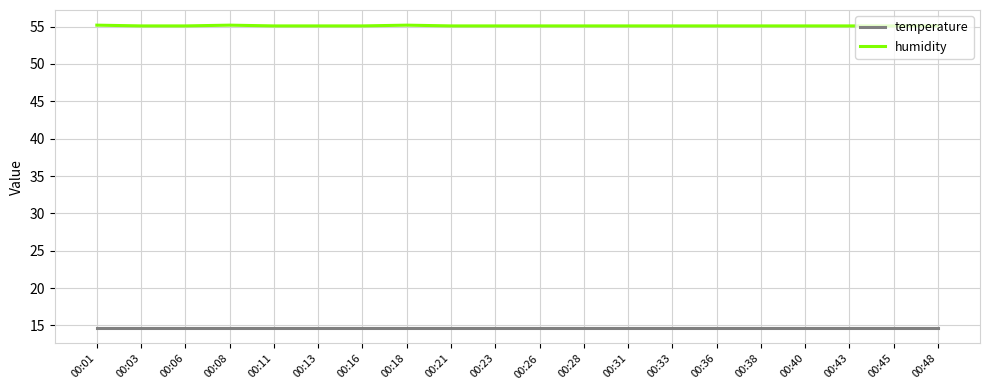

What is the maximum value shown in the chart?

55.2